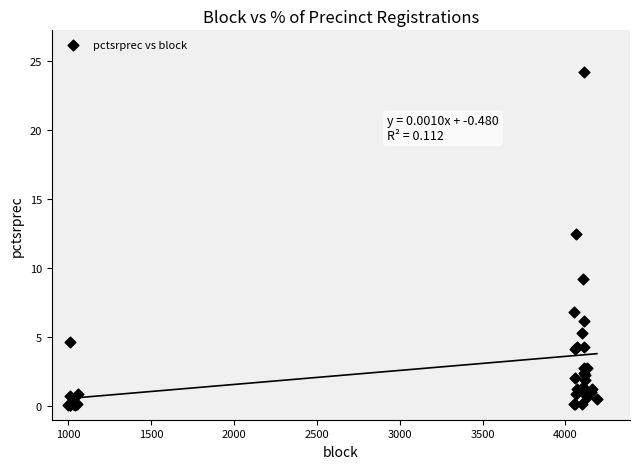

What Y value in the scatter plot is closest to 12?

12.5